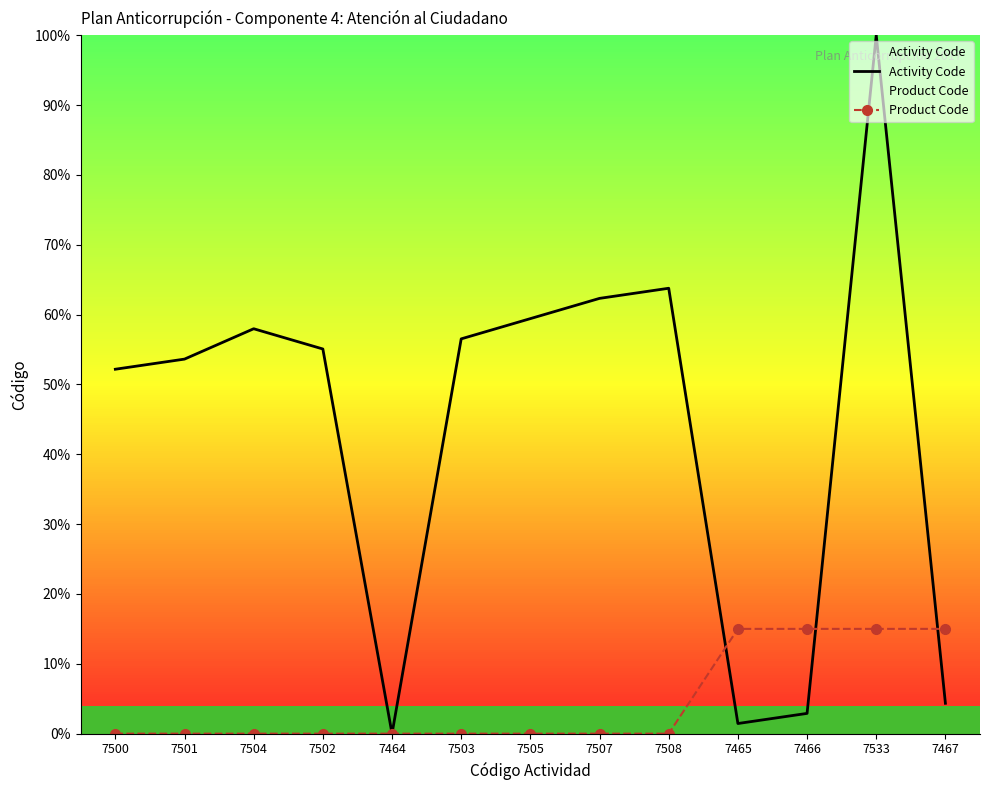

The value of Activity Code at 7500 is 22.4. True or false?

False